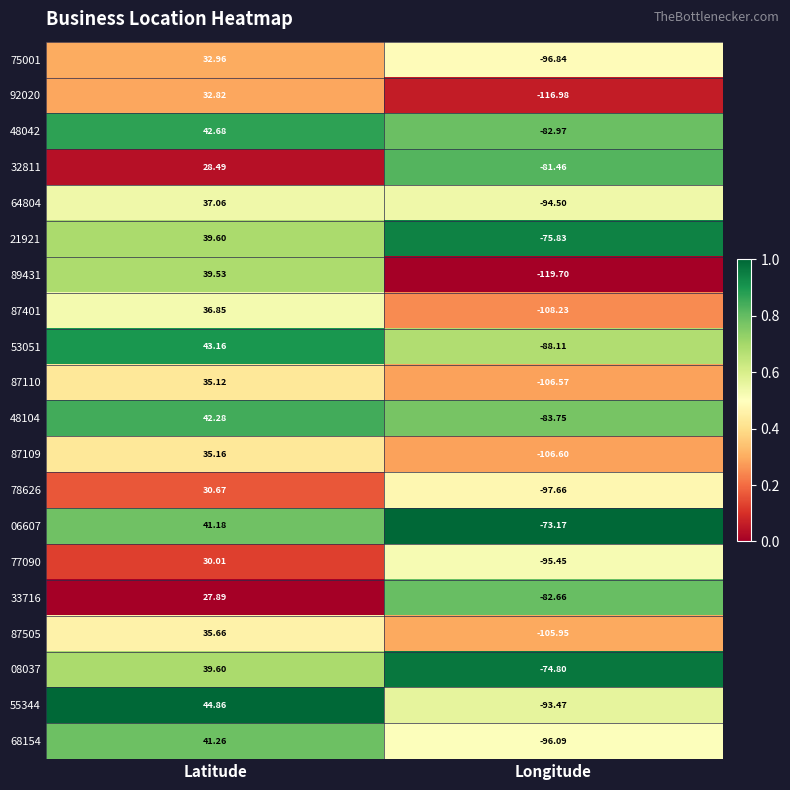

At which category is the sum across all series the highest?

Latitude